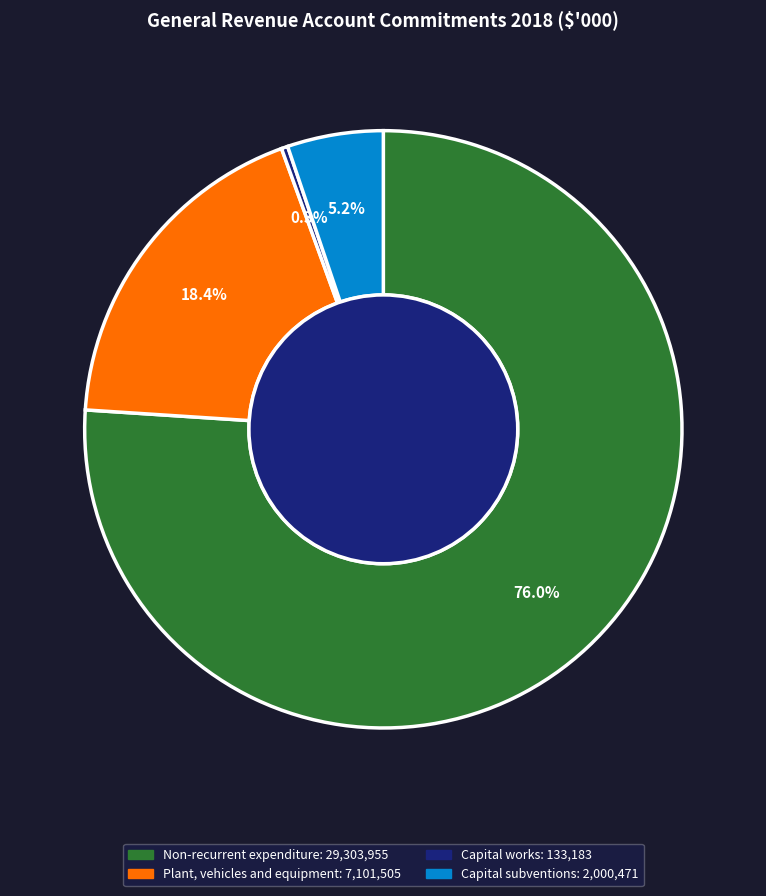

Does Non-recurrent expenditure represent more than half of the total?

Yes